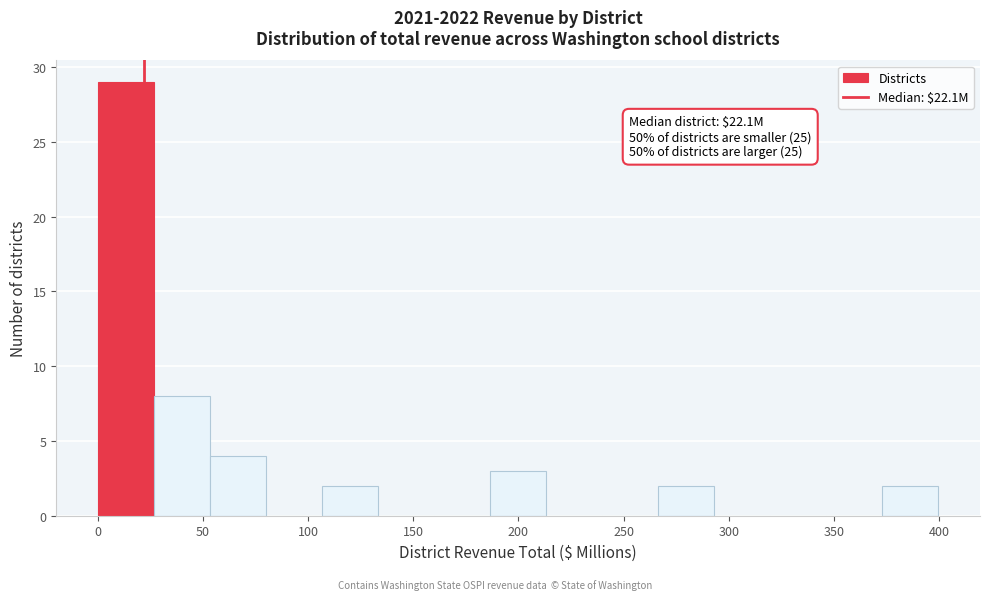

Over which range of the x-axis is the bar tallest?

0 to 25